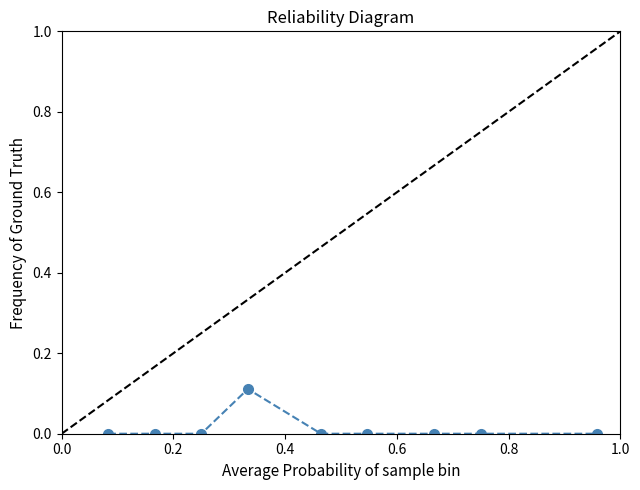

Count the number of data series in this chart.

1